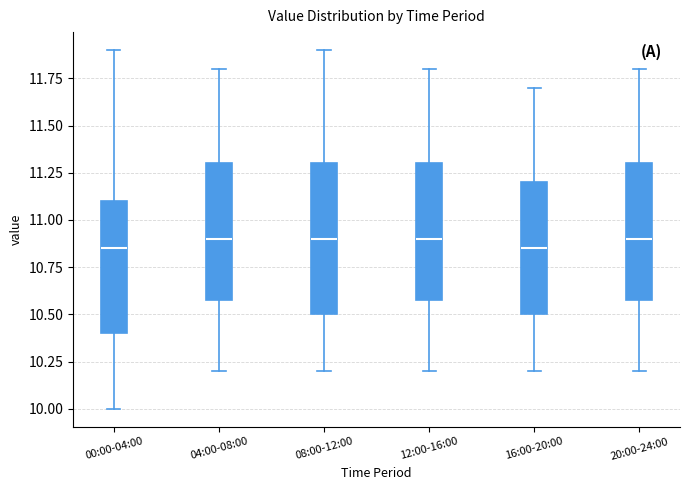

Comparing the boxes themselves (not the whiskers), which one is the tallest?

08:00-12:00